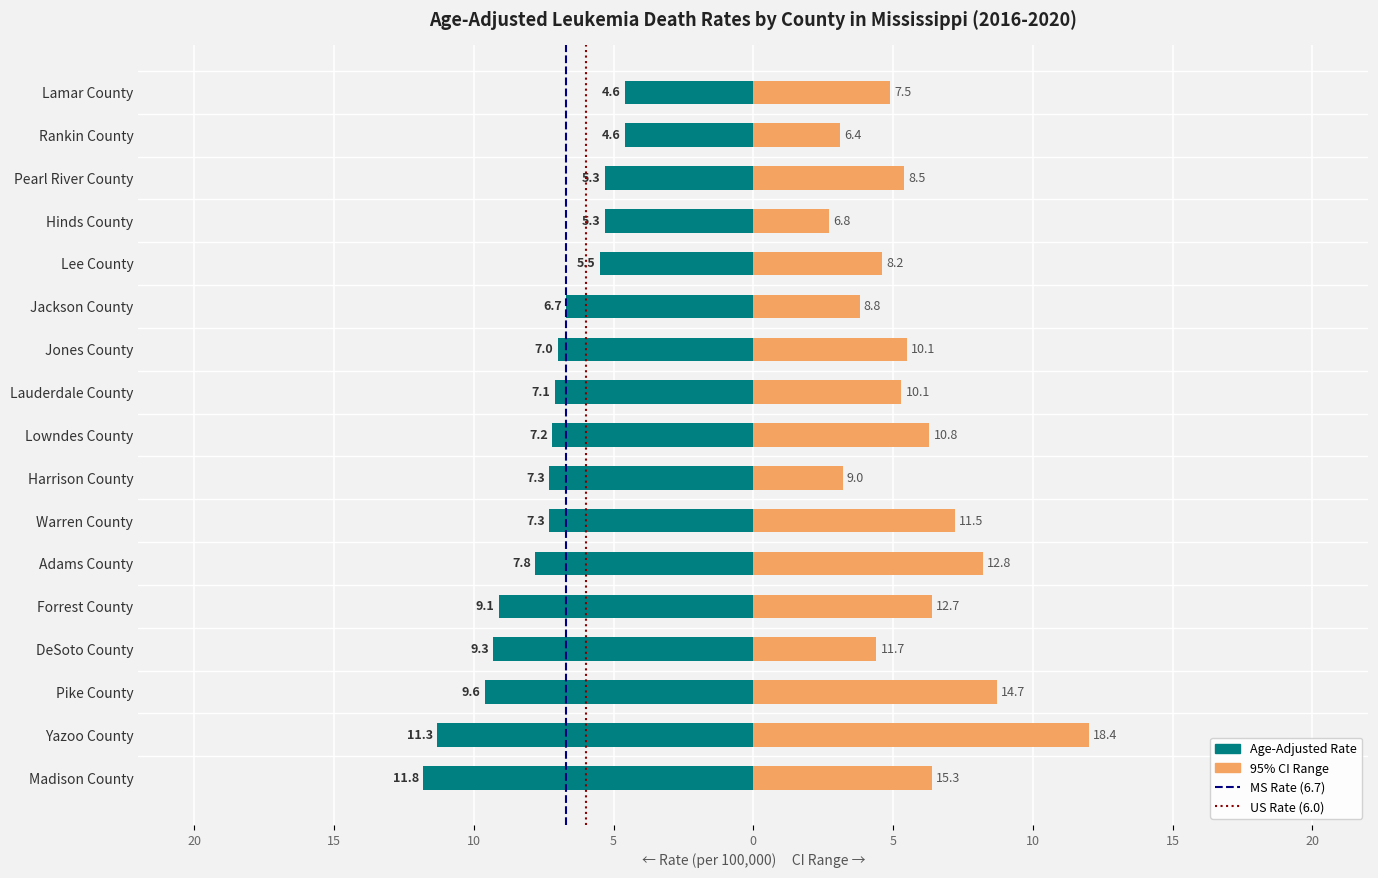

What is the maximum value for Lower CI?

8.9